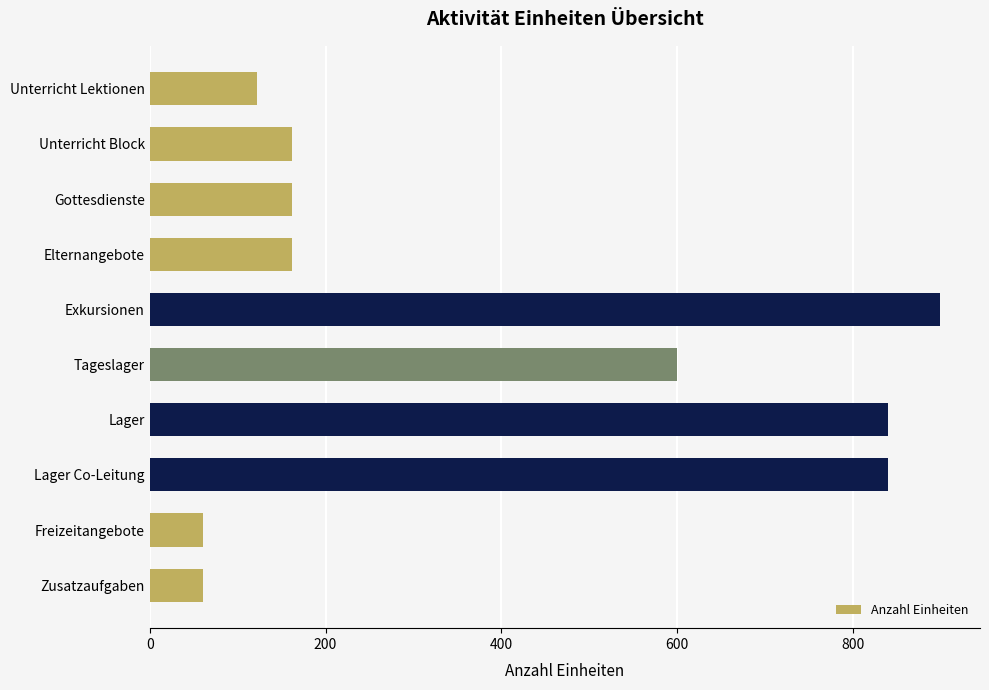

Reading top to bottom, what are all the values shown in this chart?

Unterricht Lektionen=121.5	Unterricht Block=162.0	Gottesdienste=162.0	Elternangebote=162.0	Exkursionen=900.0	Tageslager=600.0	Lager=840.0	Lager Co-Leitung=840.0	Freizeitangebote=60.0	Zusatzaufgaben=60.0